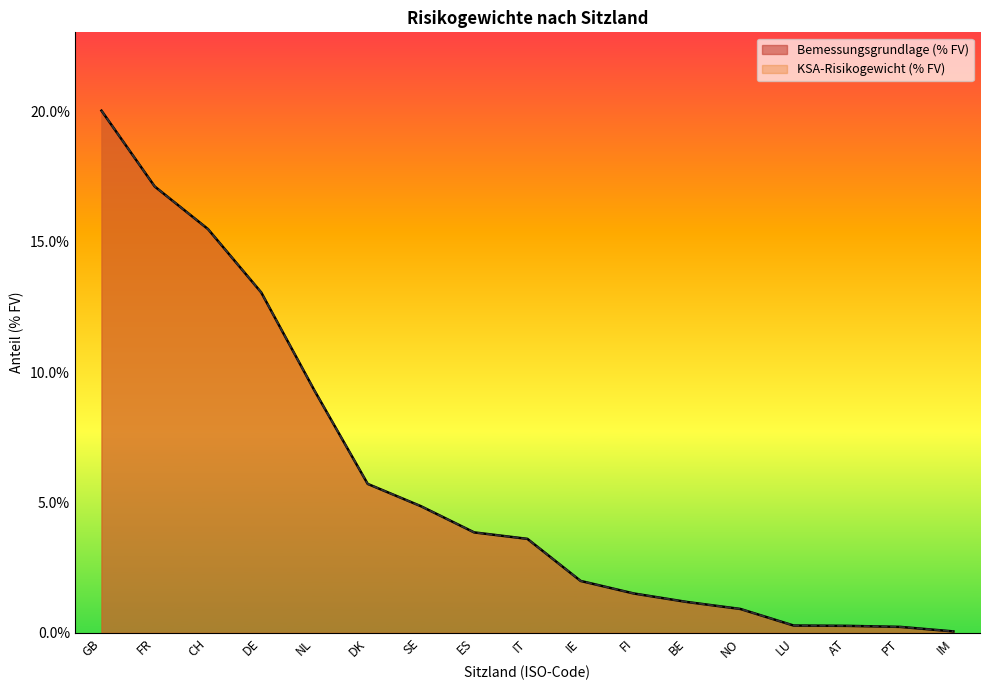

True or false: KSA-Risikogewicht (% FV) has a value of 2.0 at IE.

True